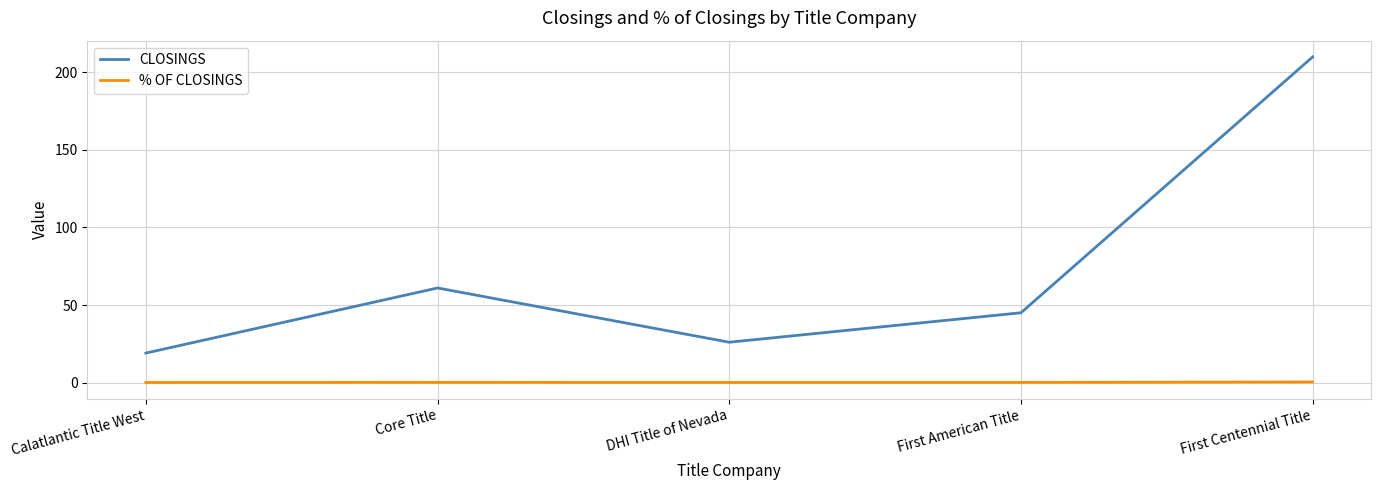

List the series in order of their peak value, highest first.

CLOSINGS, % OF CLOSINGS